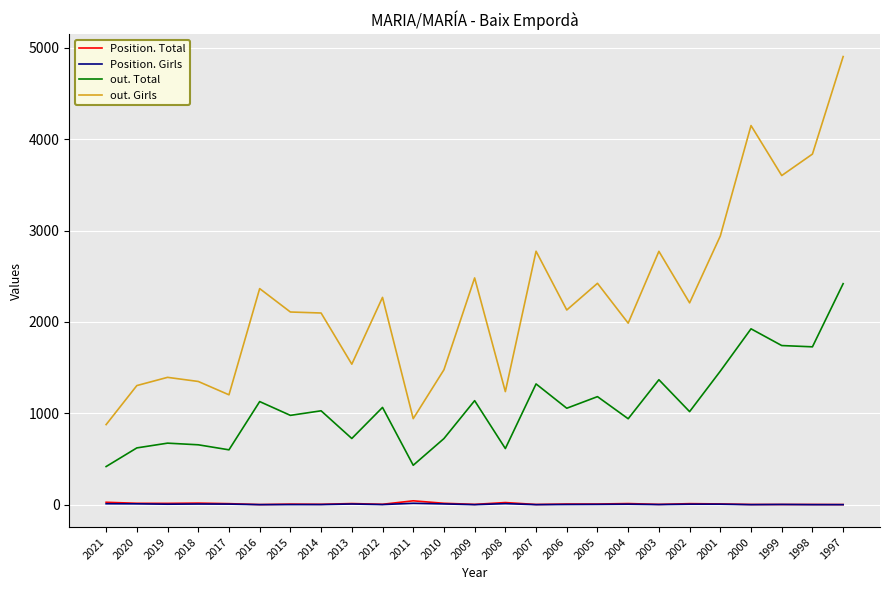

What is the difference between the second highest and second lowest values in the out. Girls series?

3207